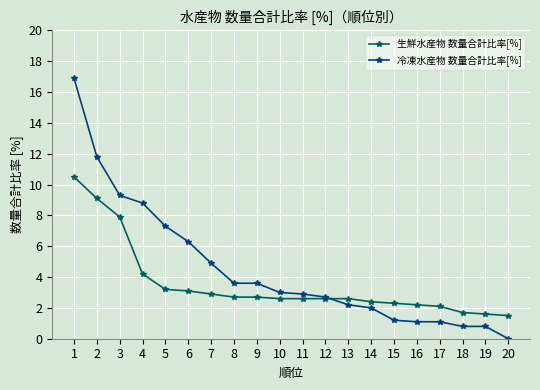

At which category does the chart reach its peak across all series?

1